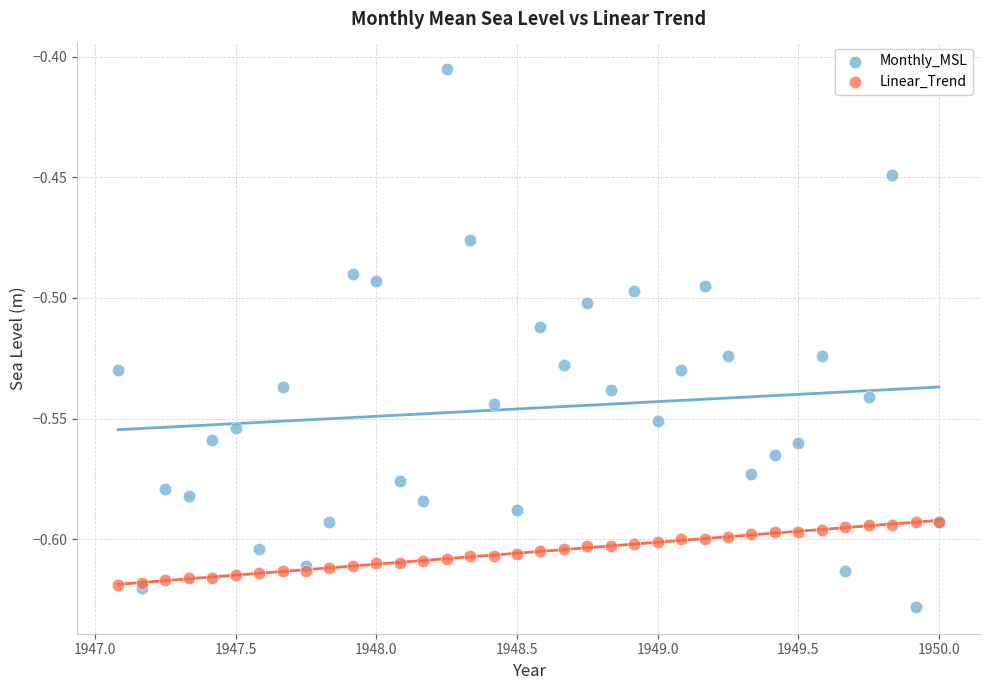

Which series has the largest Y range (max minus min)?

Monthly_MSL